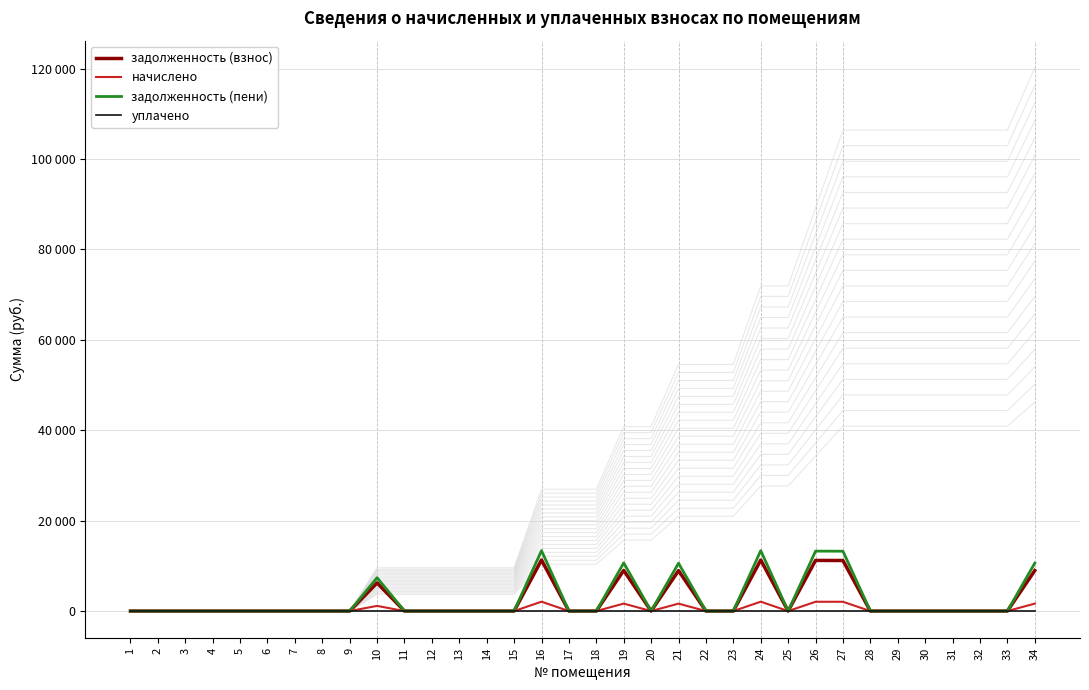

True or false: задолженность (пени) and задолженность (взнос) cross at least once.

False